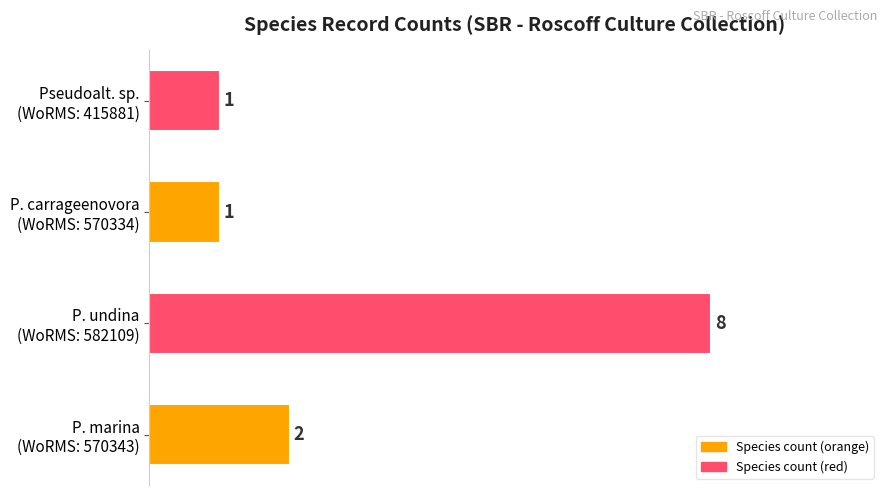

What is the greatest value displayed?

8